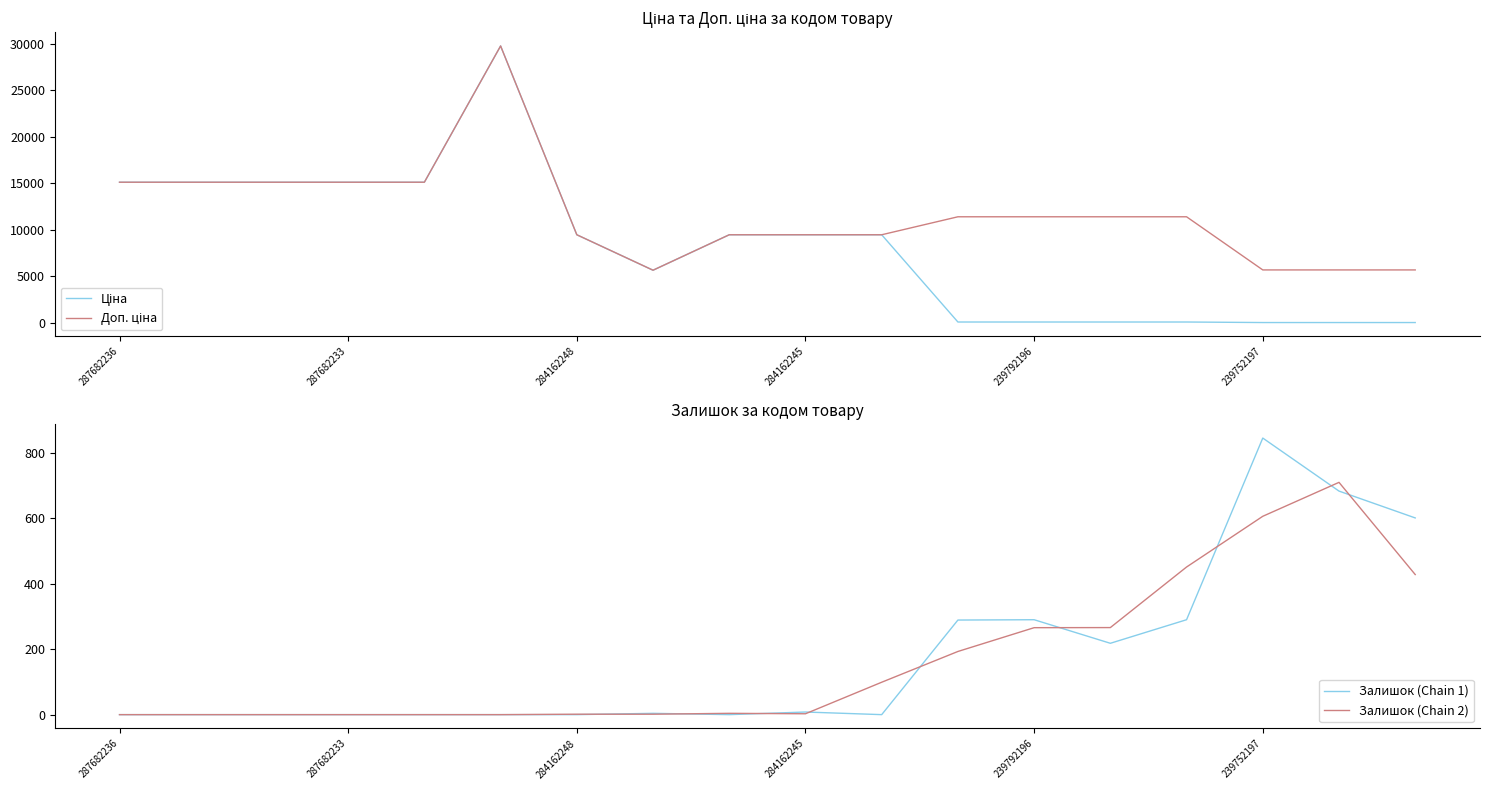

In Доп. ціна, how many points are lower than both neighbors (excluding endpoints)?

1